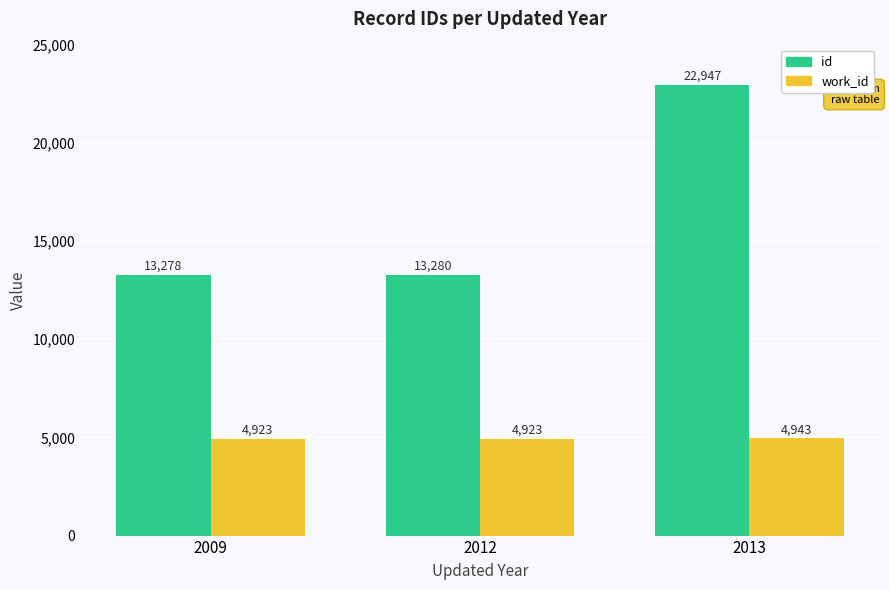

What are all the series names shown in the legend?

id, work_id